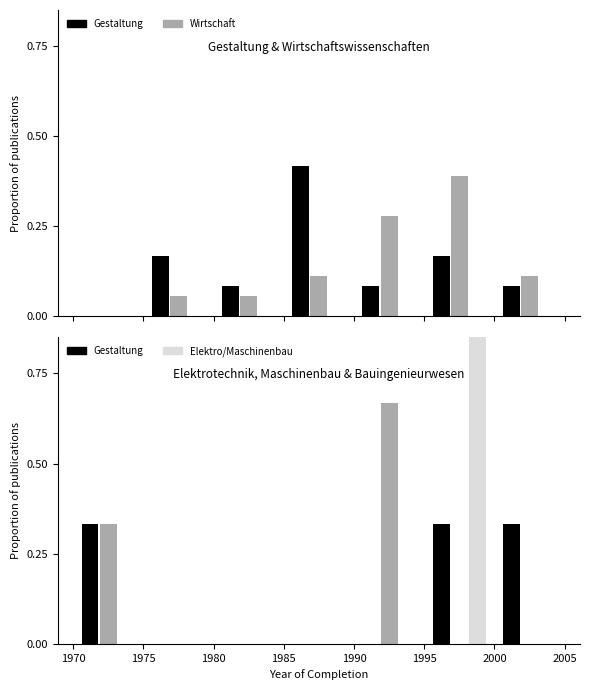

Between 1980 and 2000, which series saw the biggest shift?

Fachbereich Elektrotechnik